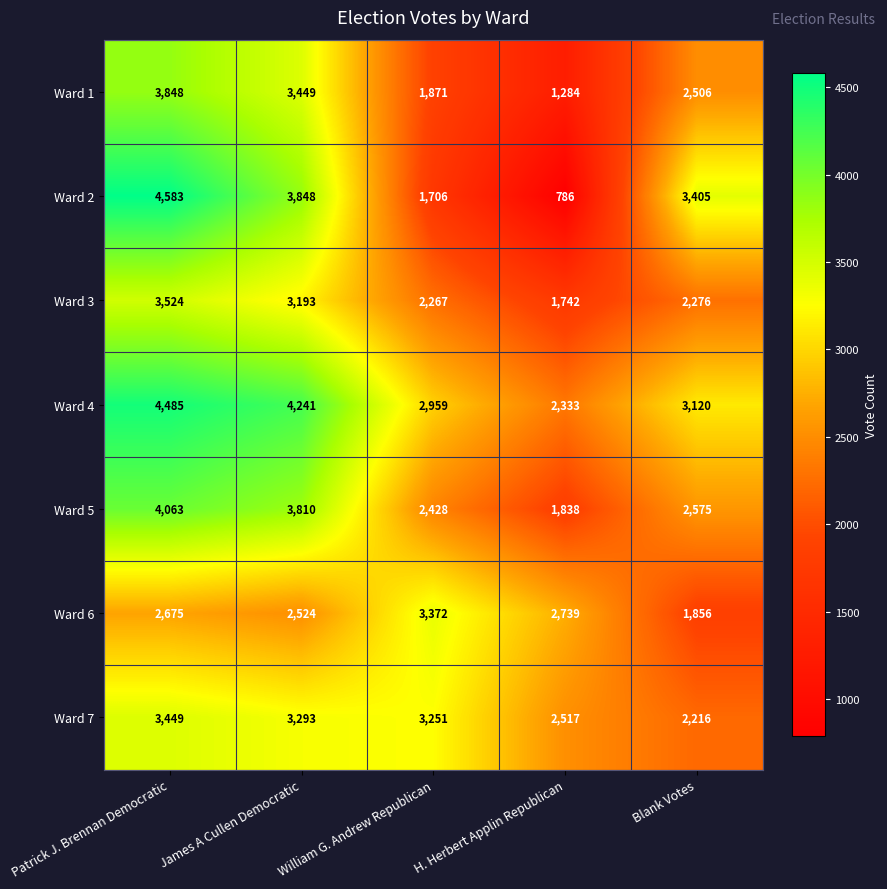

Count the number of categories in the chart.

5